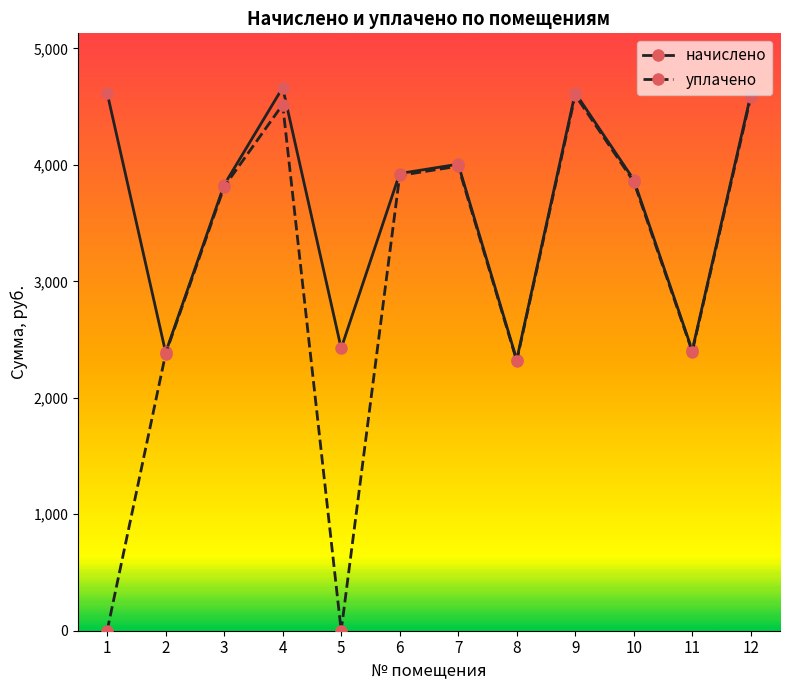

How many interior local valleys does the уплачено series have?

3